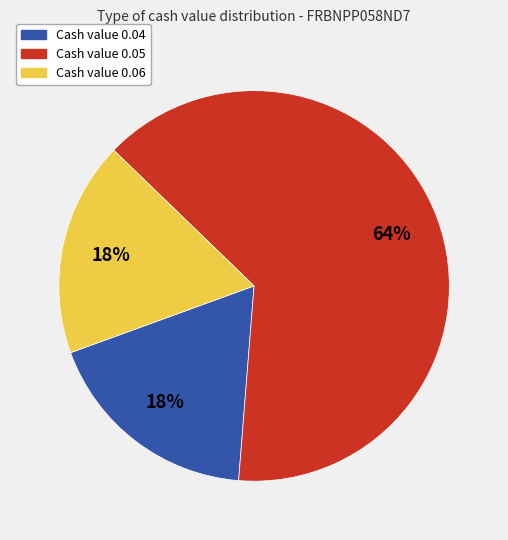

To the nearest percent, what is the average slice percentage?

33%